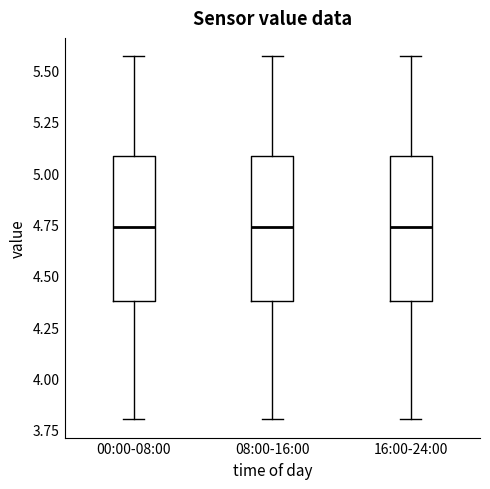

Reading left to right, read every box against the y-axis: the position of its median line, the range the box covers, and the ends of its whiskers. The values are not printed on the chart, so give them approximately, as read against the axis.

00:00-08:00: median 4.75, box 4.40 to 5.10, whiskers 3.80 to 5.55
08:00-16:00: median 4.75, box 4.40 to 5.10, whiskers 3.80 to 5.55
16:00-24:00: median 4.75, box 4.40 to 5.10, whiskers 3.80 to 5.55